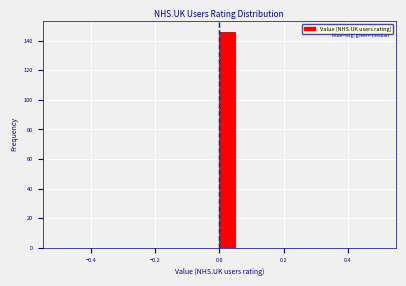

Read against the x-axis, roughly where is the centre of the tallest bar?

0.02